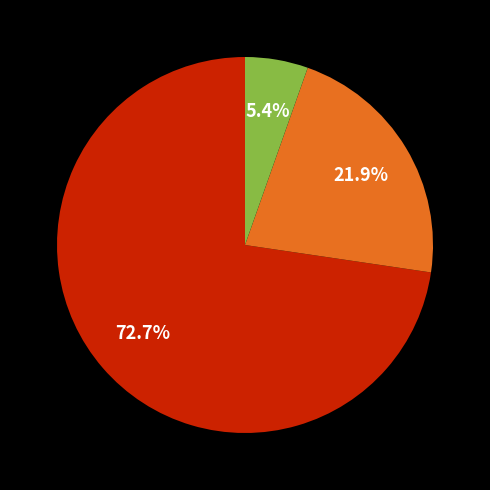

Is there any slice that represents more than half of the pie?

Yes